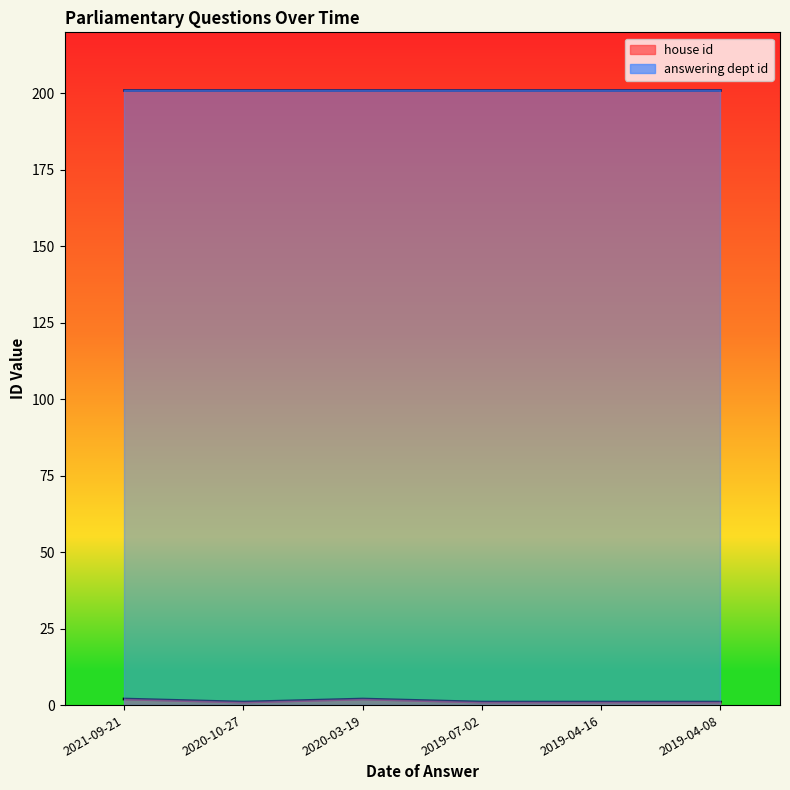

Which series changed the most between 2020-10-27 and 2019-07-02?

house id